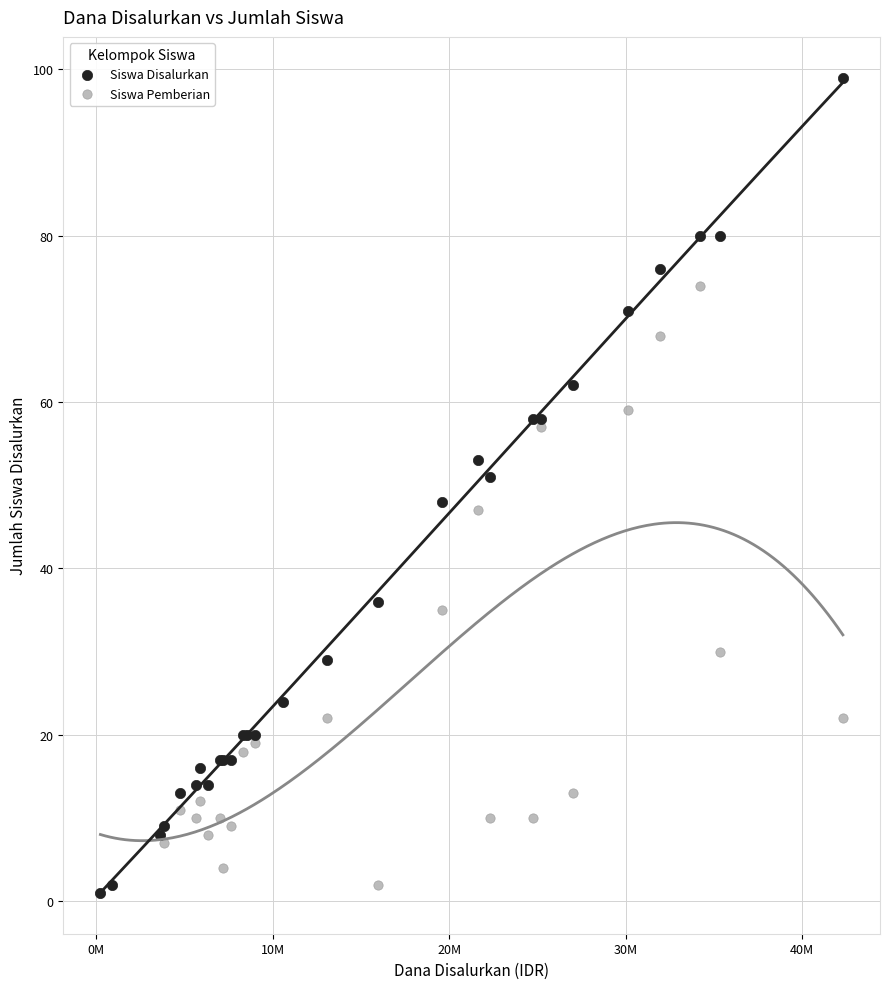

Which series reaches the maximum Y coordinate?

Siswa Disalurkan